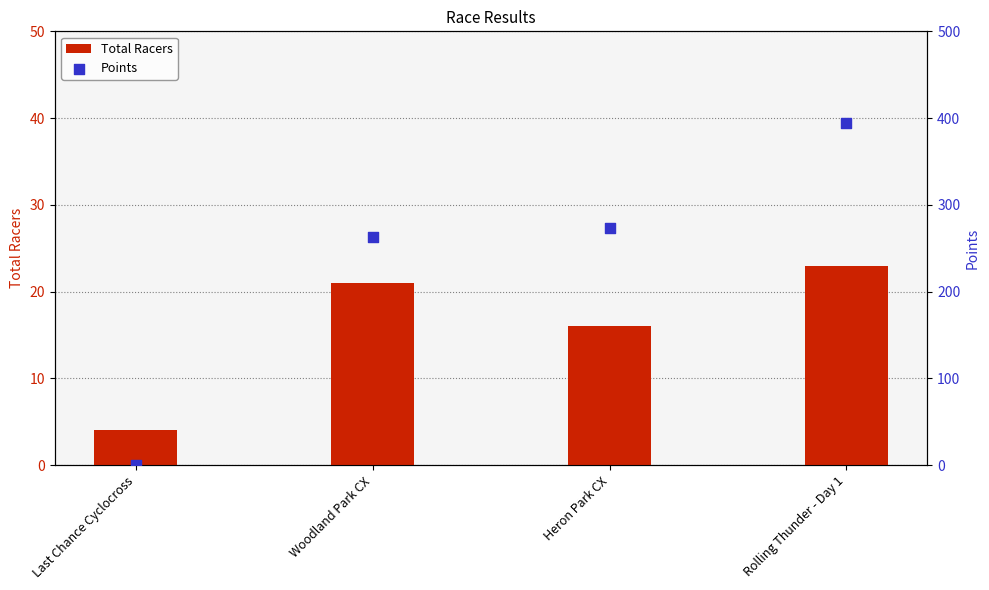

Which series contains the lowest Y value?

Points